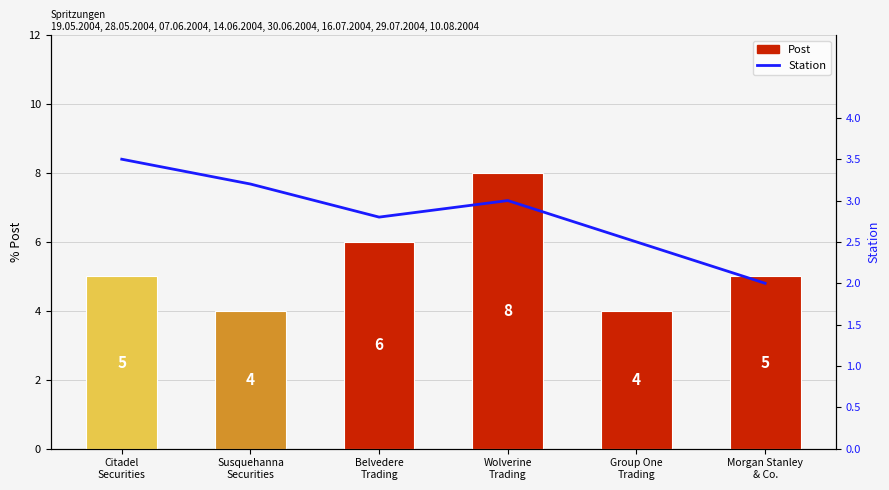

Count the Station values in the range 2 to 3.

4